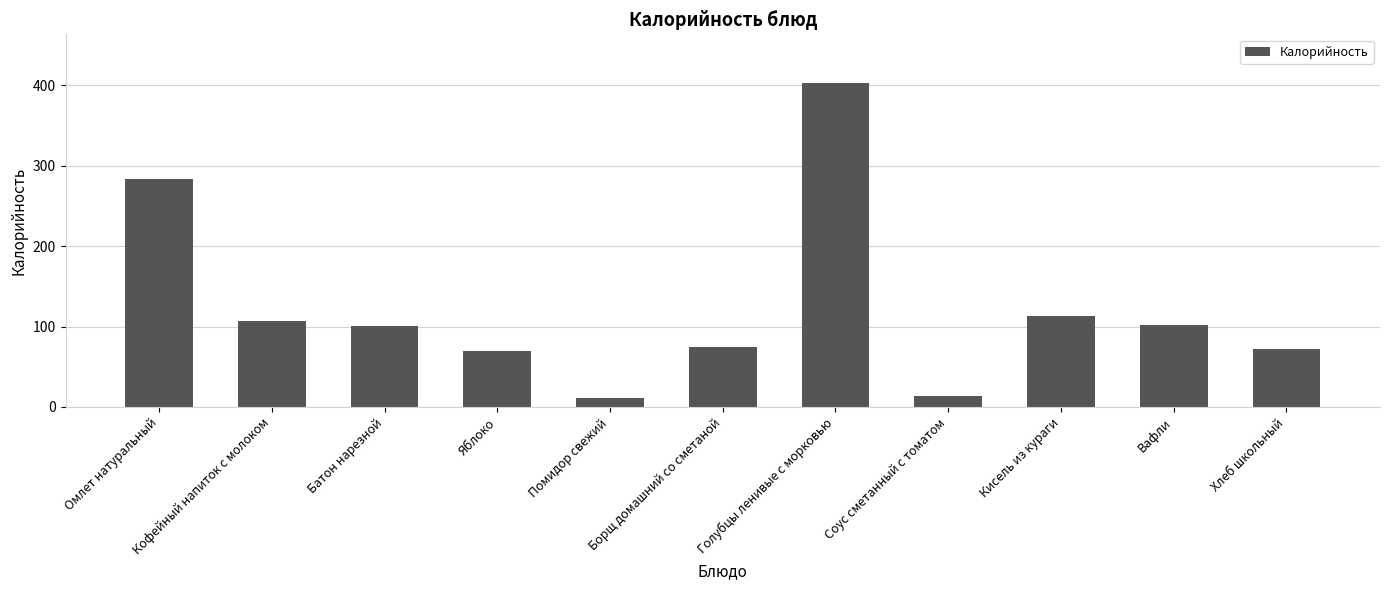

The value at Яблоко is 97. True or false?

False